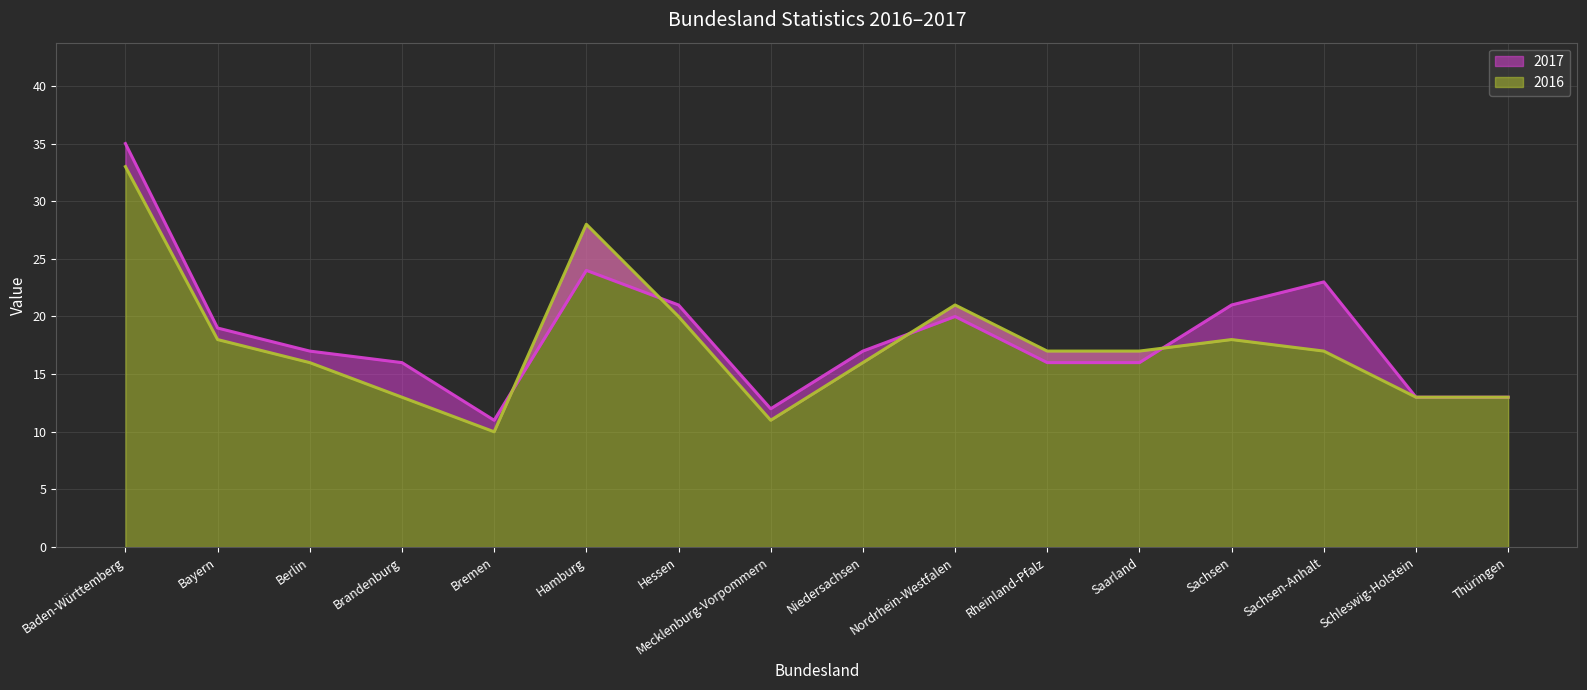

What is the highest value of the 2016 series?

33